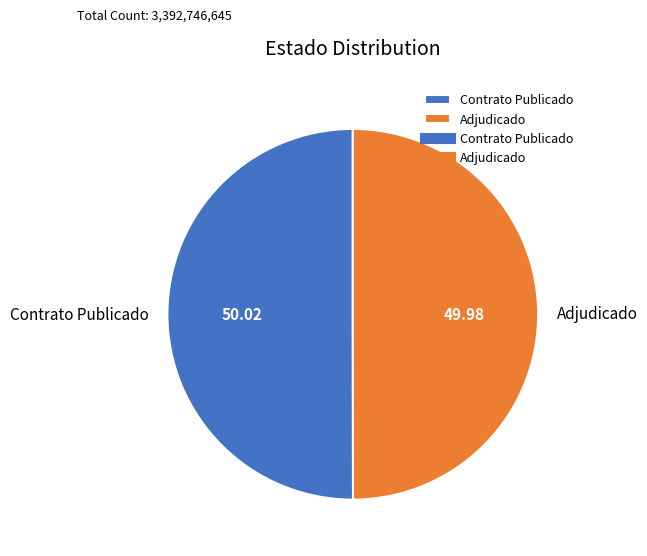

Is the sum of Contrato Publicado and Adjudicado greater than half?

Yes